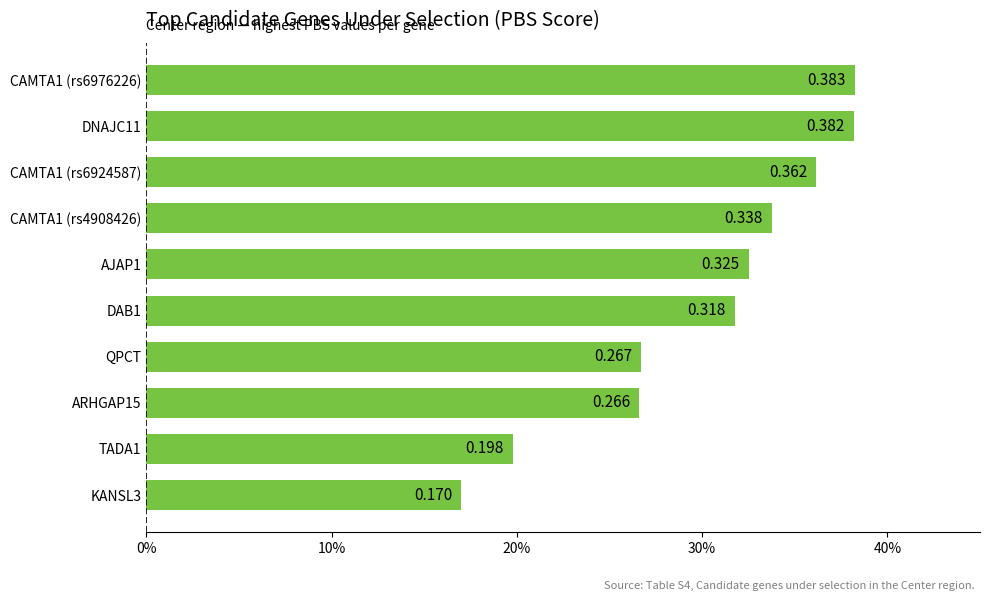

Are the bars horizontal?

Yes